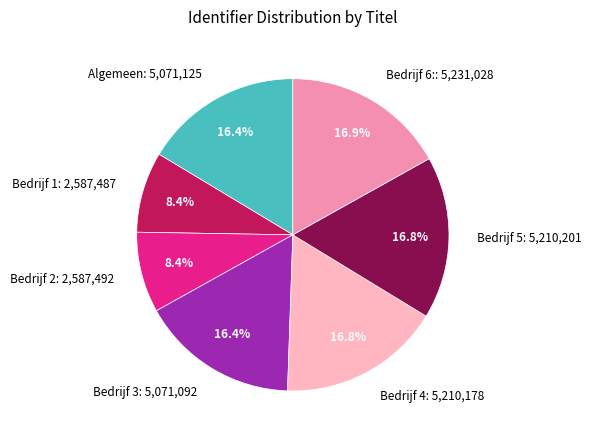

To the nearest percent, what is the average slice percentage?

14%